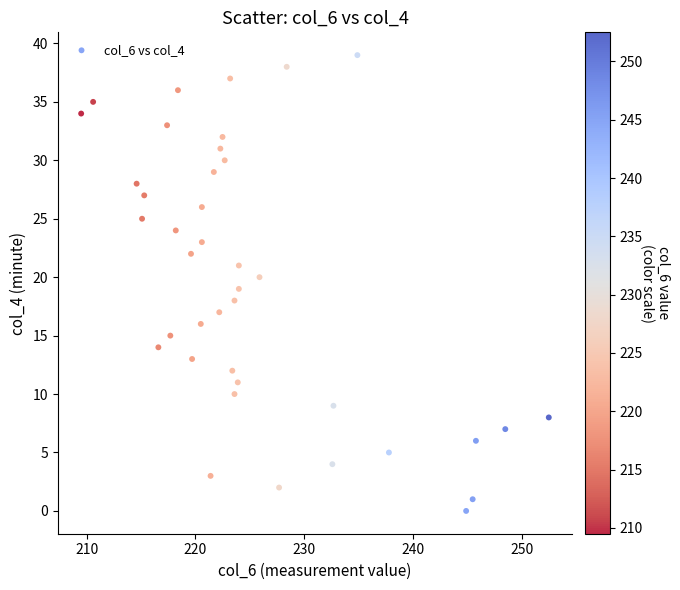

What is the range of Y values (max minus min)?

39